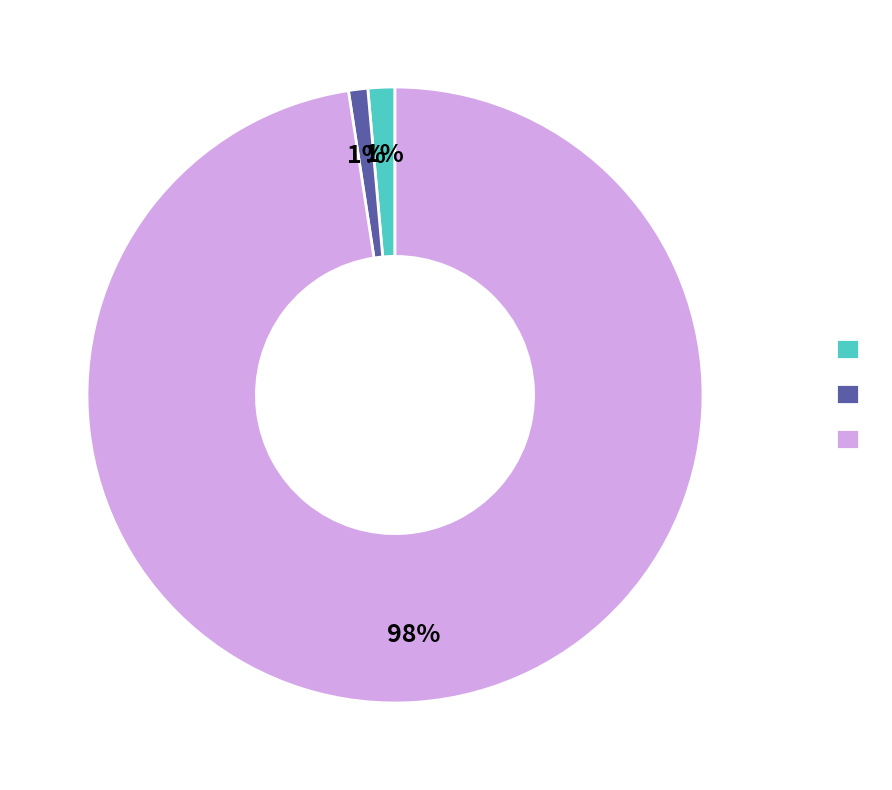

To the nearest percent, what is the difference between the largest and smallest slice percentages?

97%